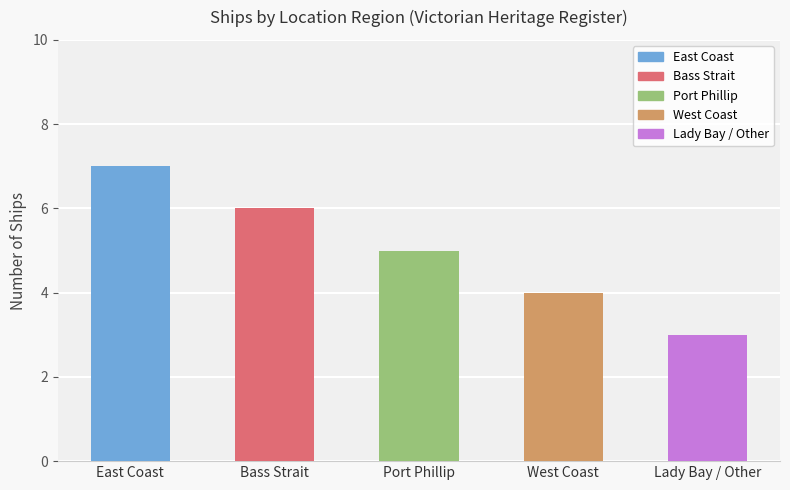

What is the difference between the maximum and second lowest values?

3